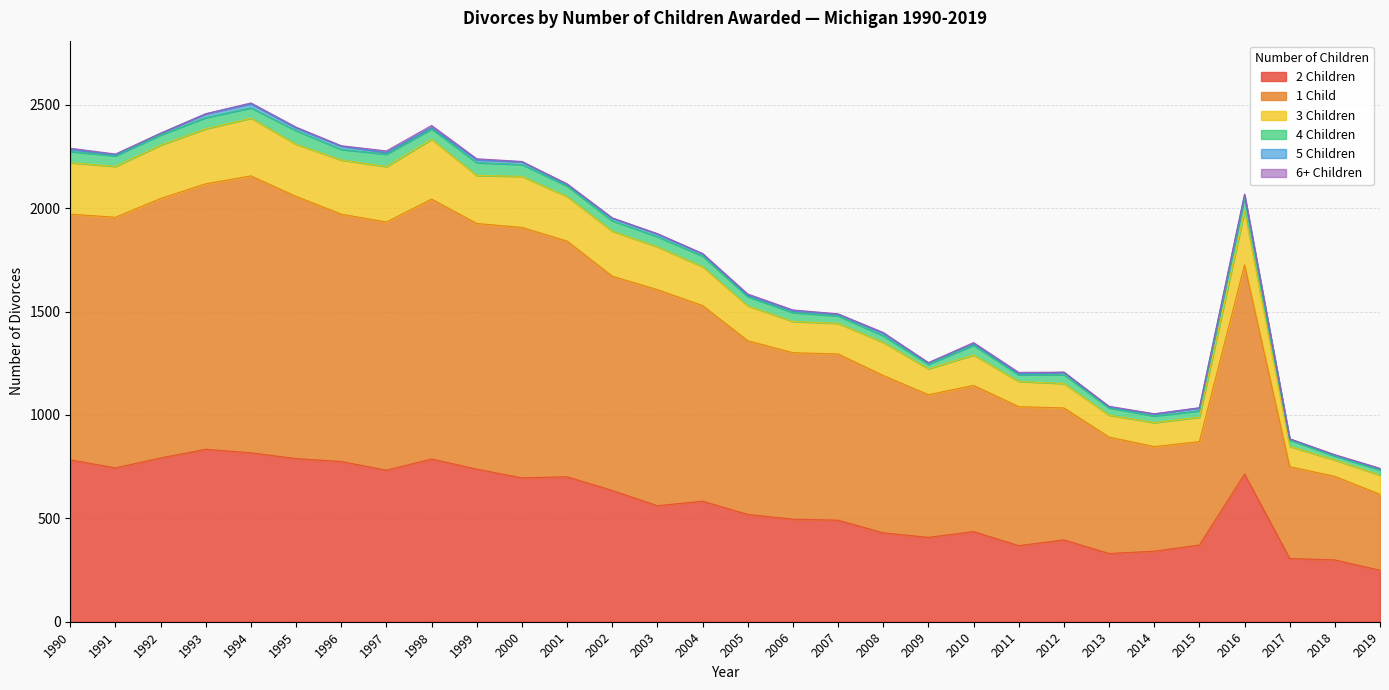

What is the difference between the 2 Children values at 1995 and 2012?

393